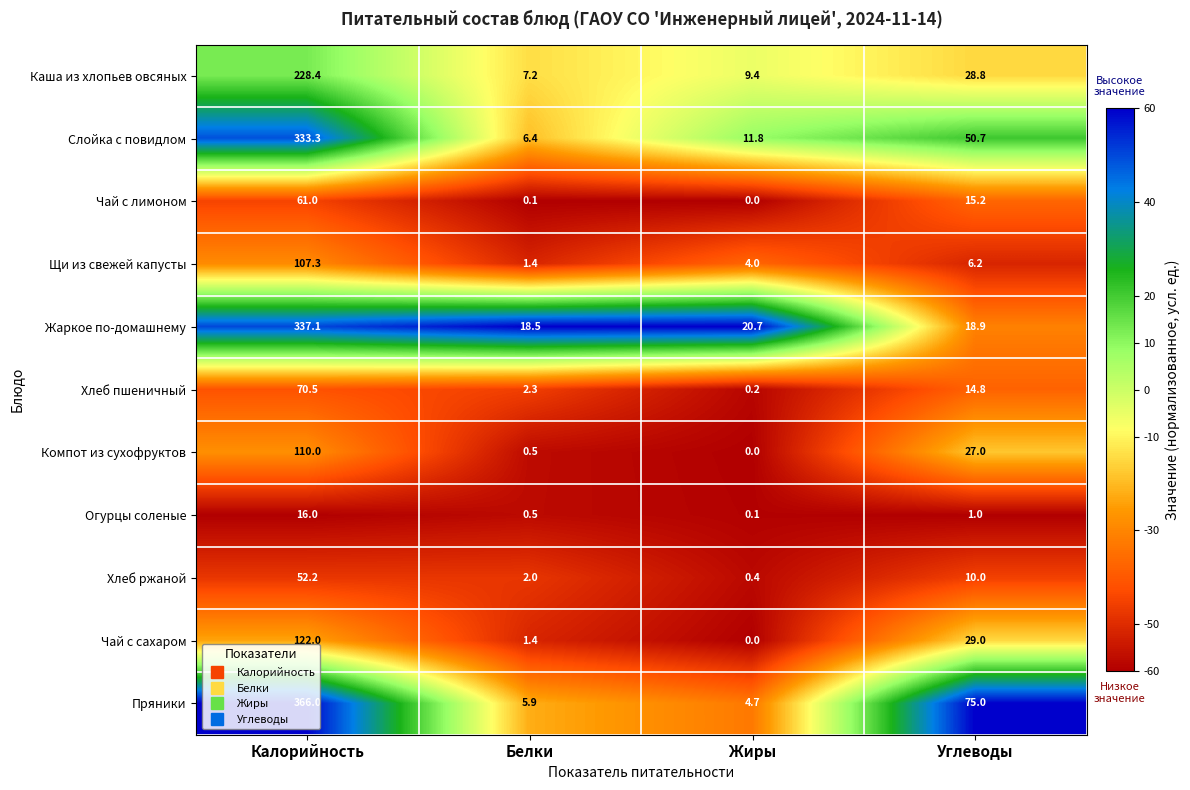

Which category has the lowest value in the Хлеб ржаной series?

Жиры